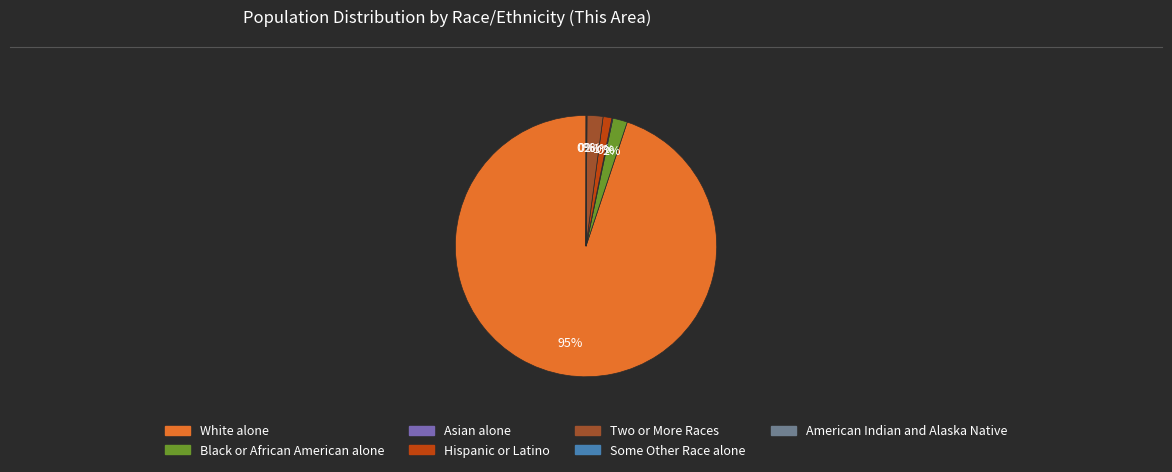

Is there a majority slice in this chart?

Yes